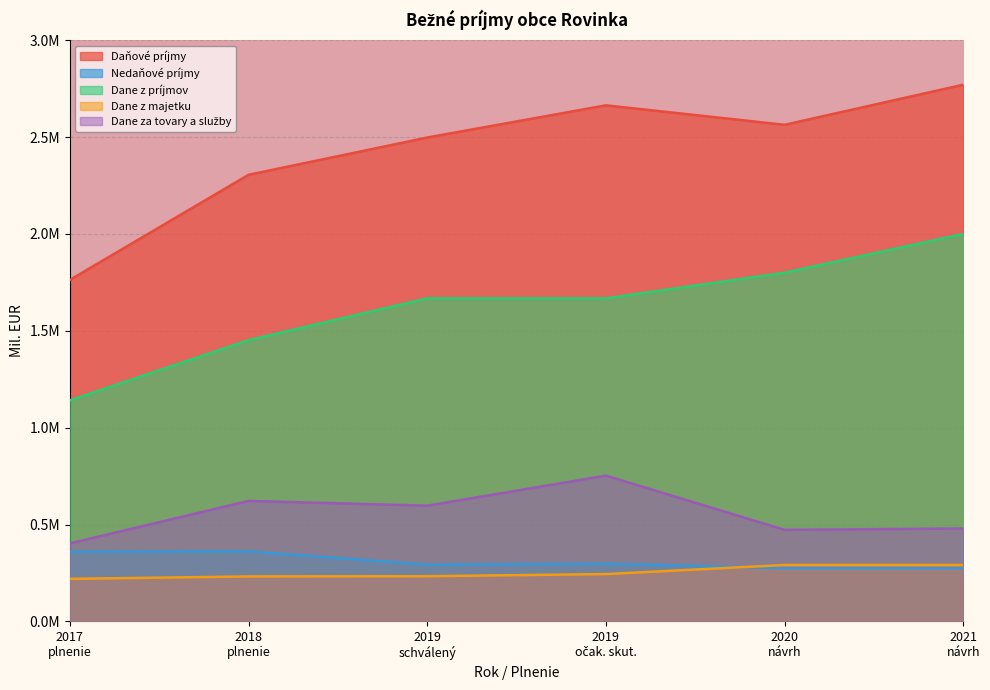

True or false: Dane z príjmov and Nedaňové príjmy cross at least once.

False